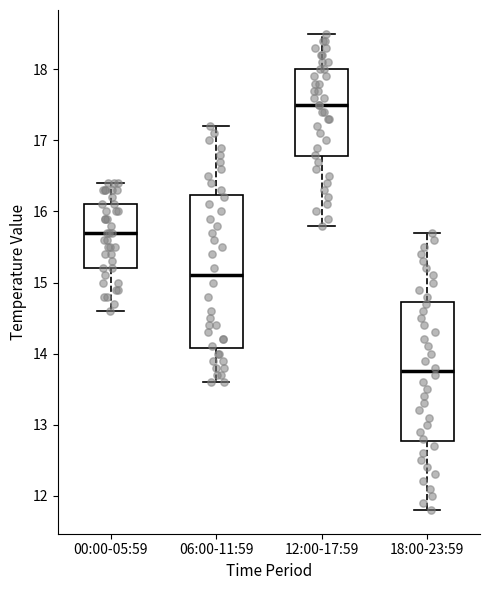

Comparing the boxes themselves (not the whiskers), which one is the tallest?

06:00-11:59